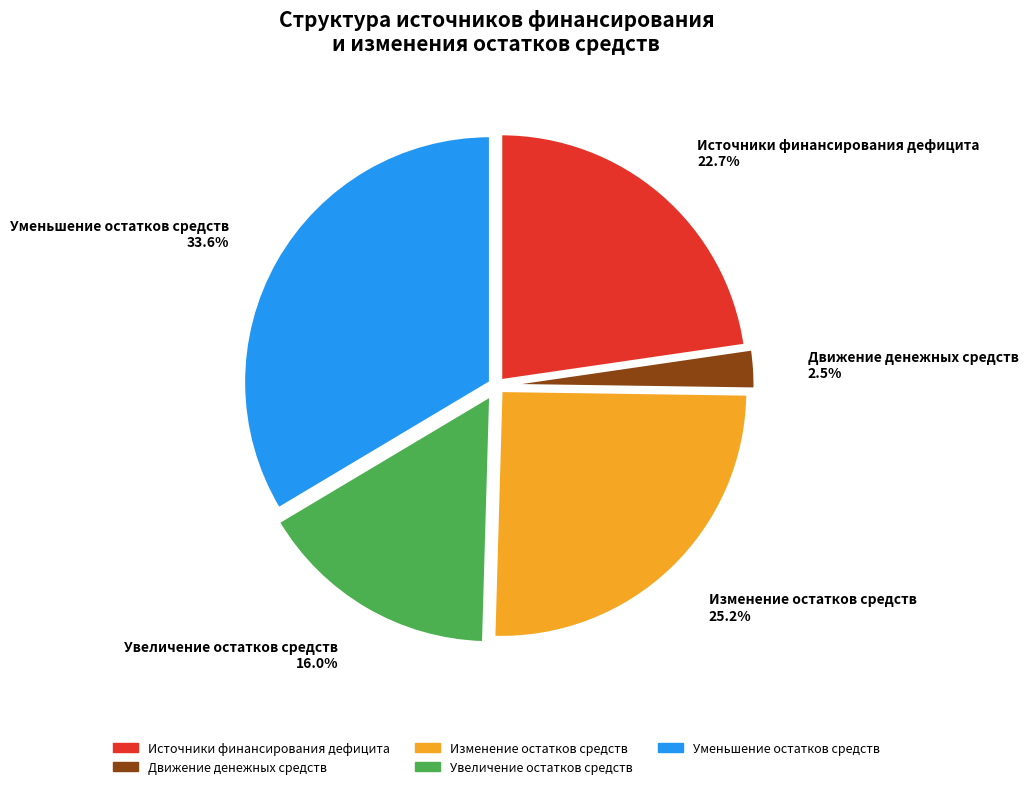

Which has a higher value, Источники финансирования дефицита or Движение денежных средств?

Источники финансирования дефицита